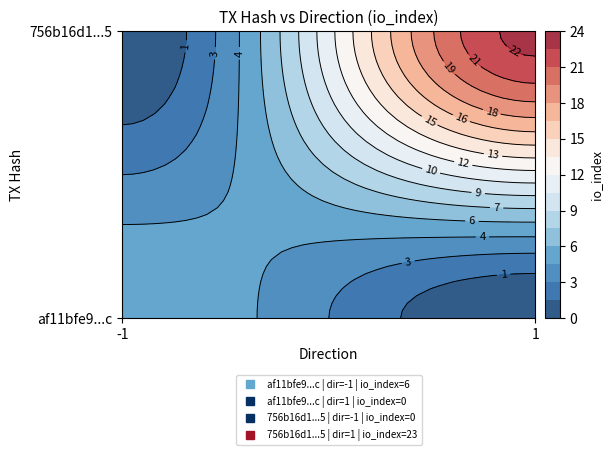

Between io_index and direction, which is larger?

io_index